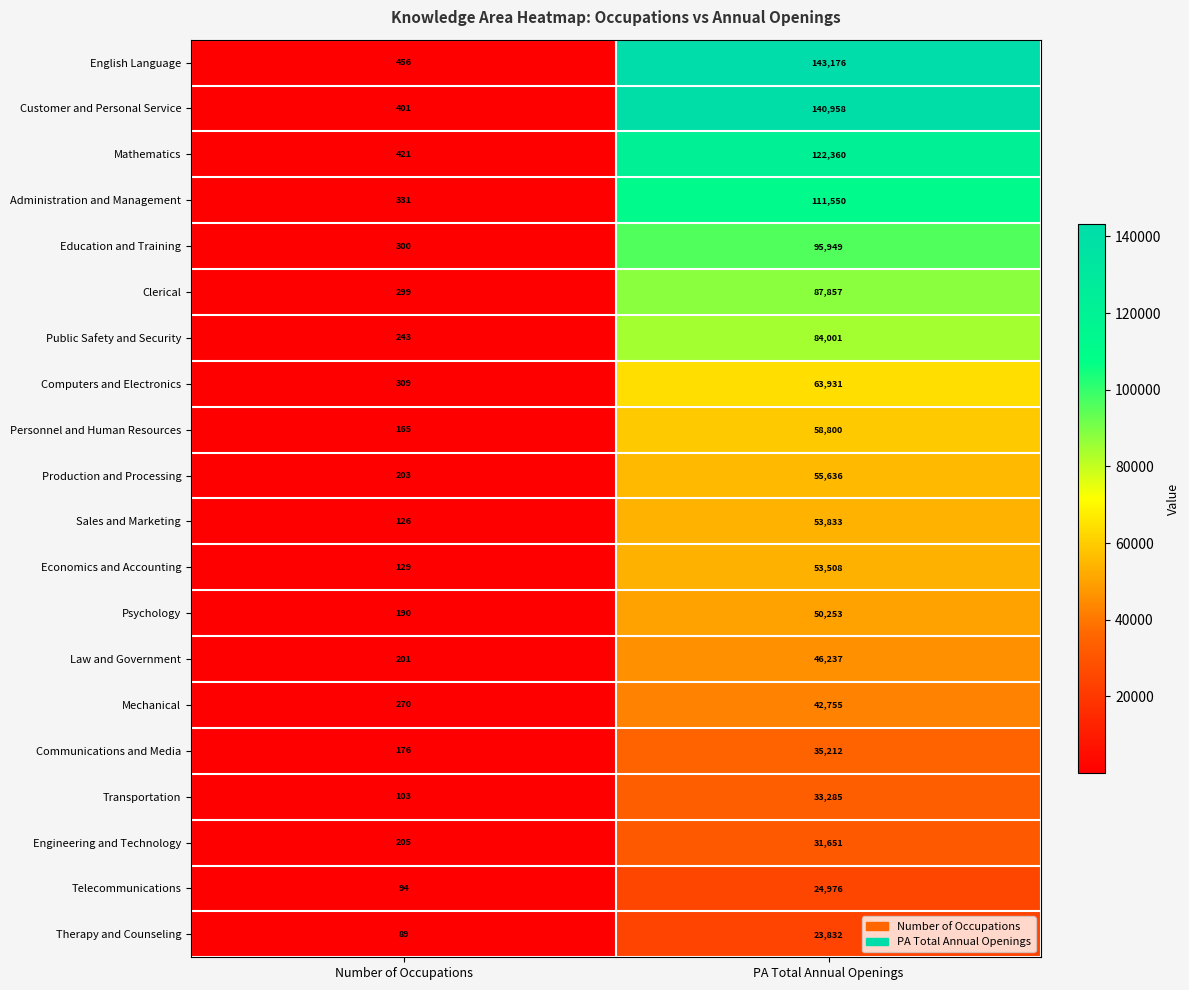

The Mechanical series shows 66469 at PA Total Annual Openings. True or false?

False